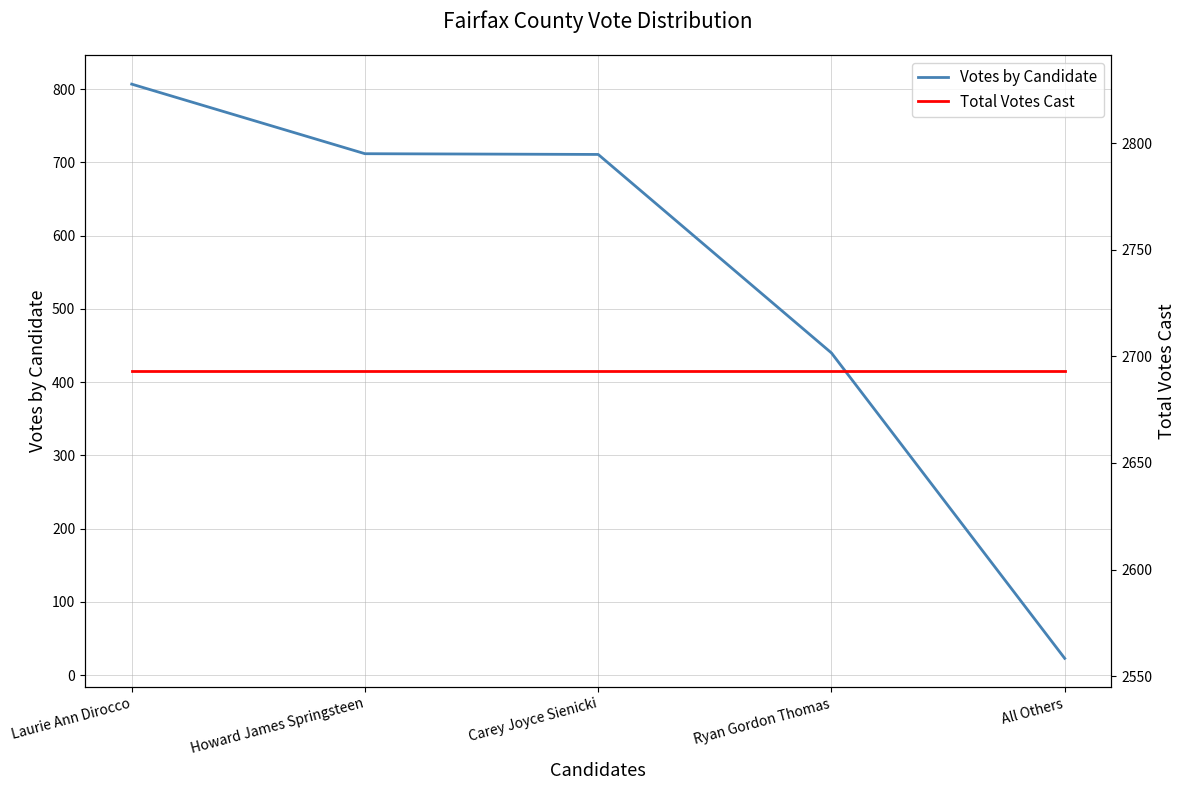

List the series in order of their peak value, lowest first.

Votes by Candidate, Total Votes Cast